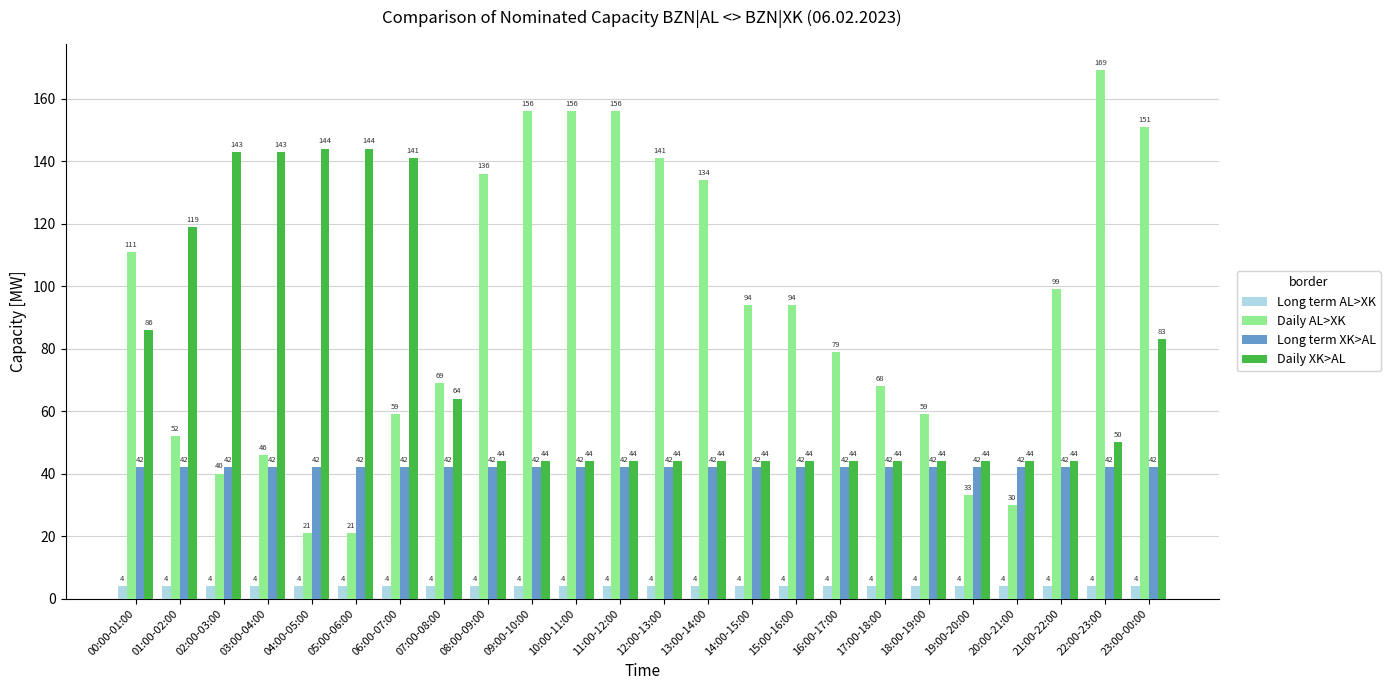

At which category is the sum across all series the highest?

23:00-00:00